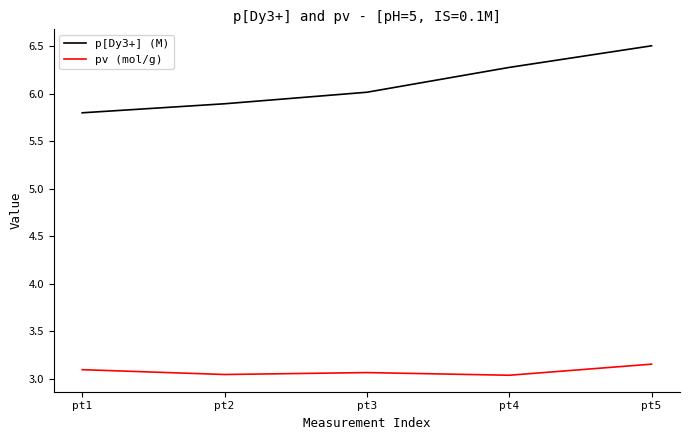

True or false: pv (mol/g) has a value of 3.0 at pt4.

True